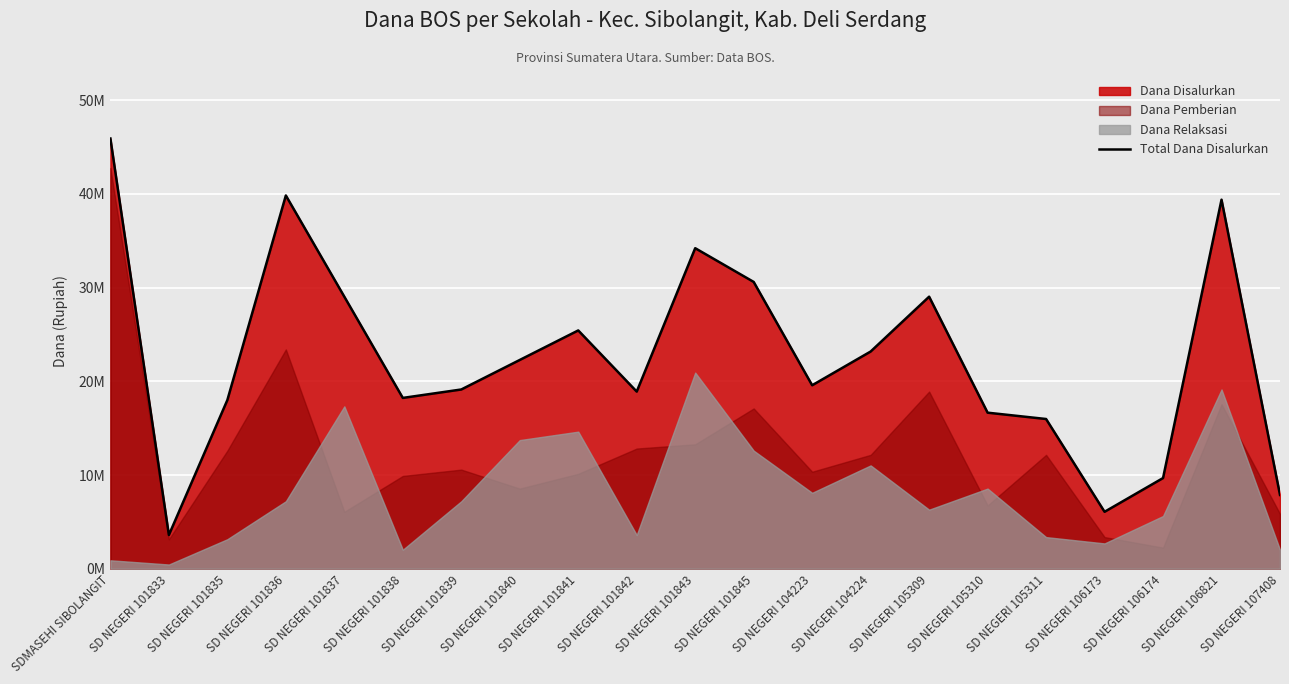

True or false: the data shows 7875000 at SD NEGERI 107408.

True